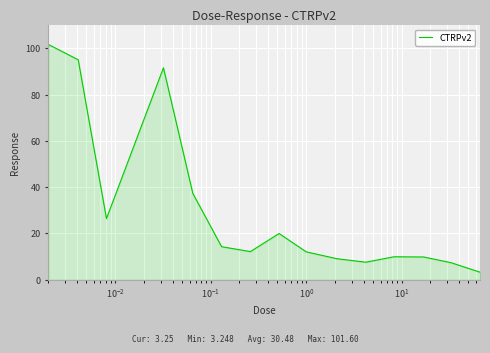

What is the greatest value displayed?

101.6